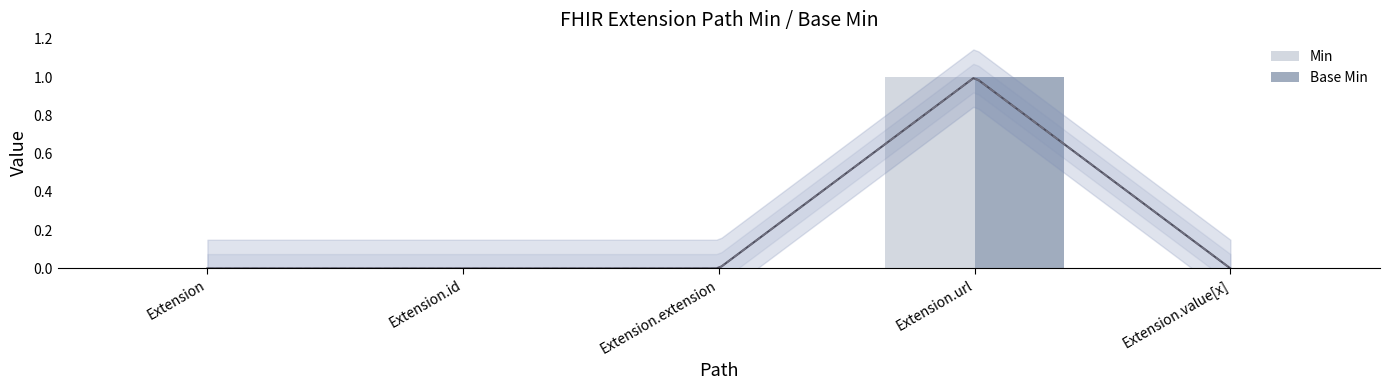

Which category has the highest value across all series?

Extension.url